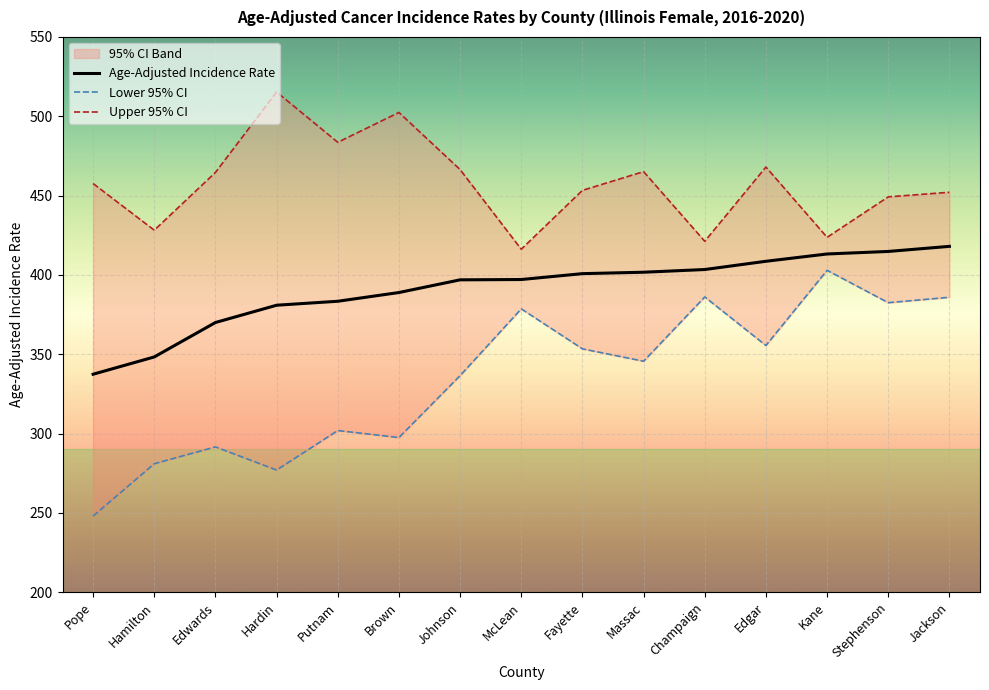

True or false: Lower 95% CI and Age-Adjusted Incidence Rate intersect in this chart.

False